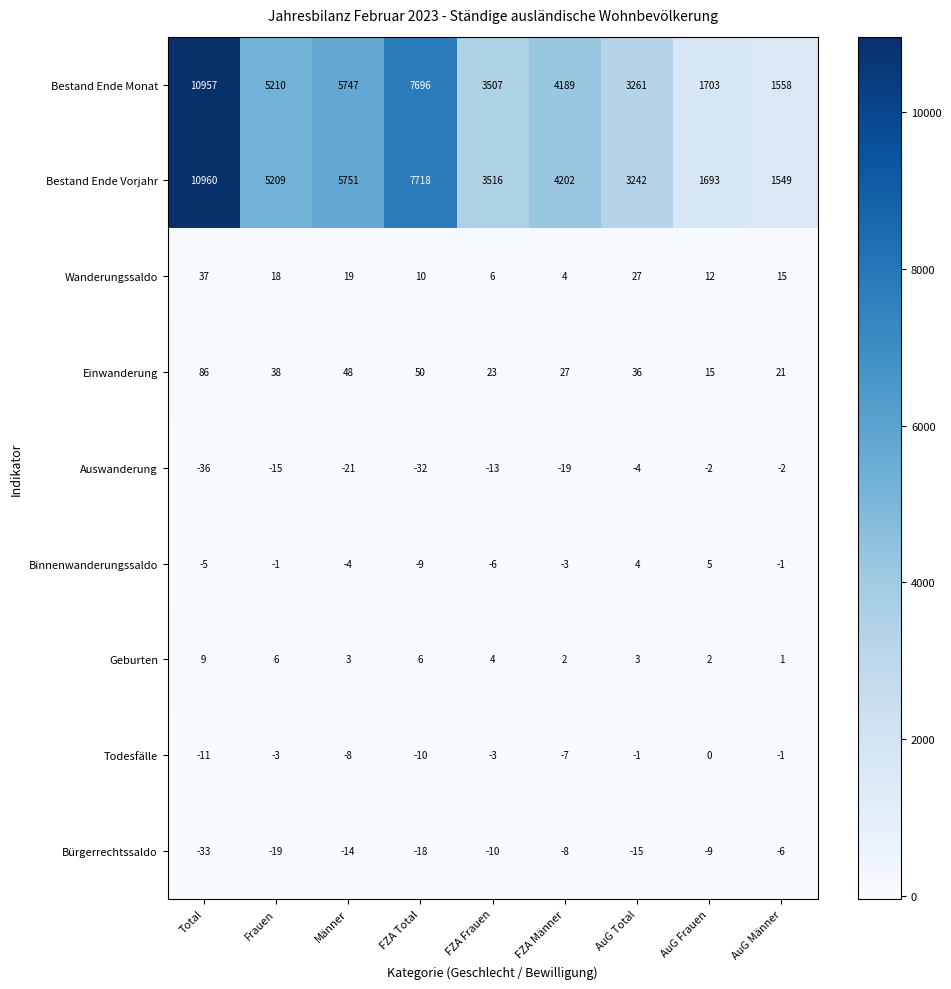

What is the greatest value displayed?

10960